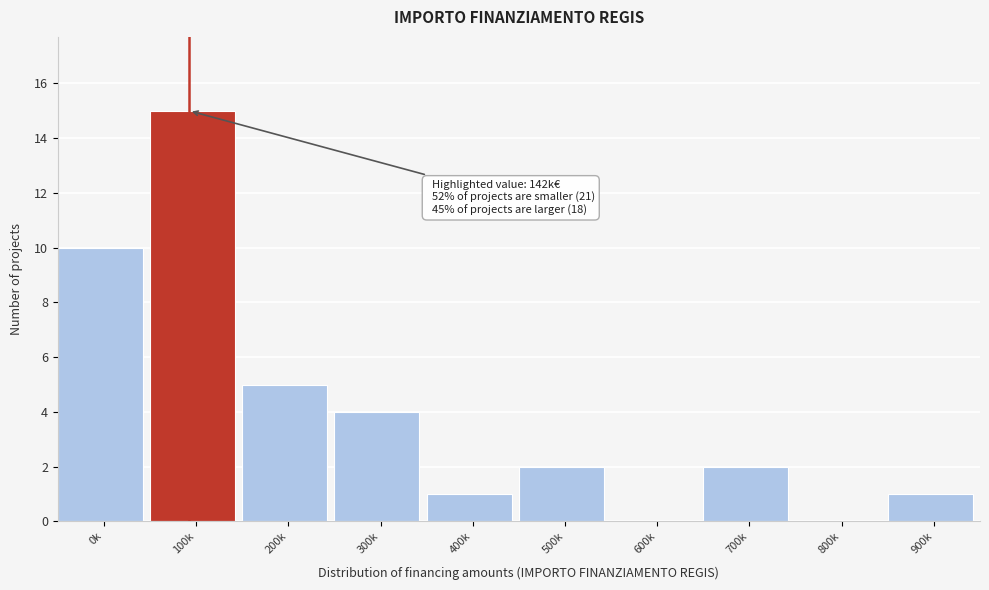

What is the sum of the values at 500k and 900k?

3